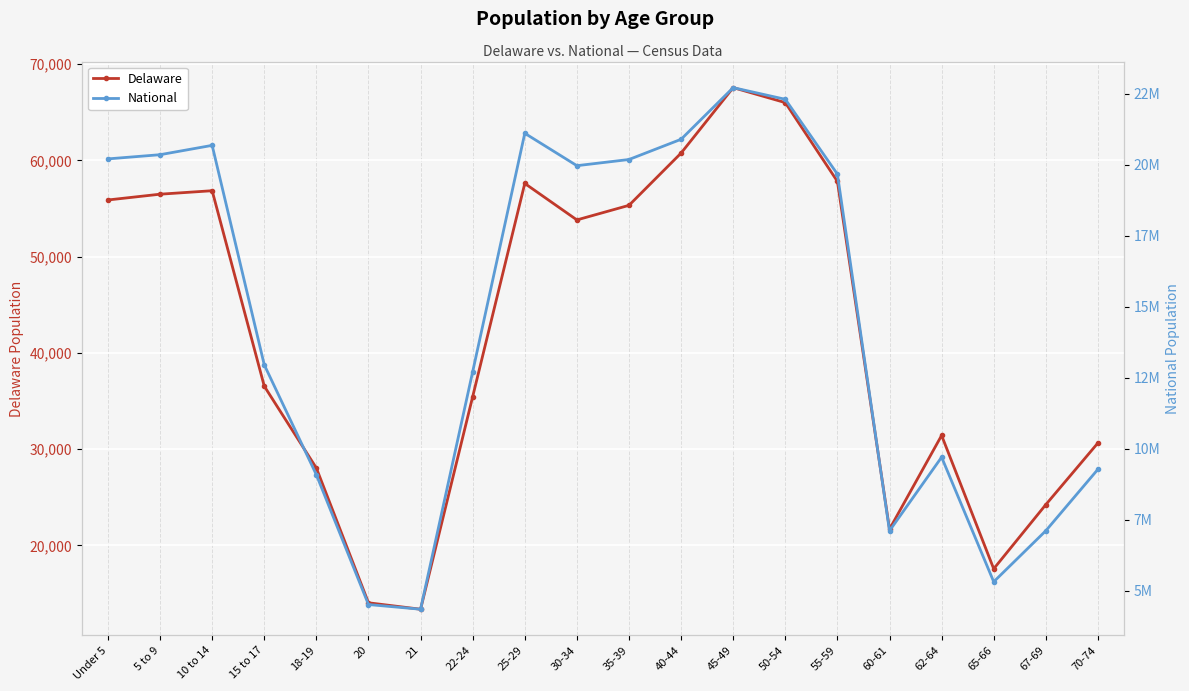

Where is the first local minimum for National?

21